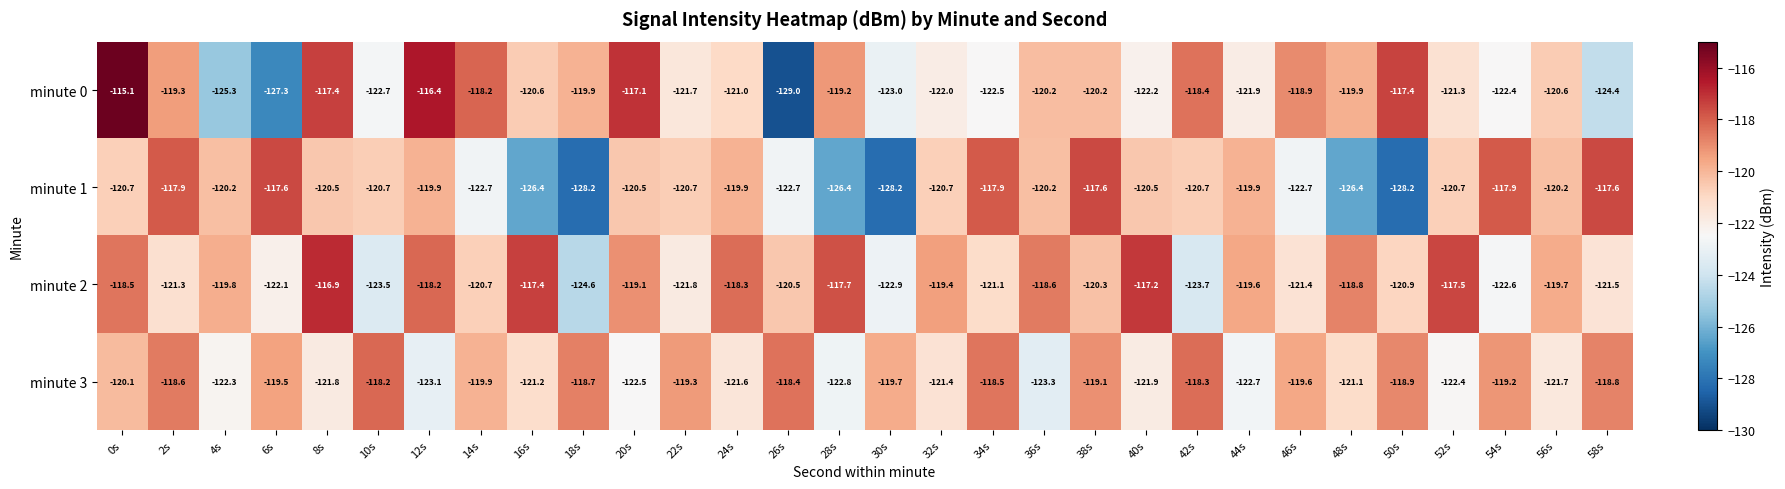

Read the minute 3 value at 2s.

-118.6